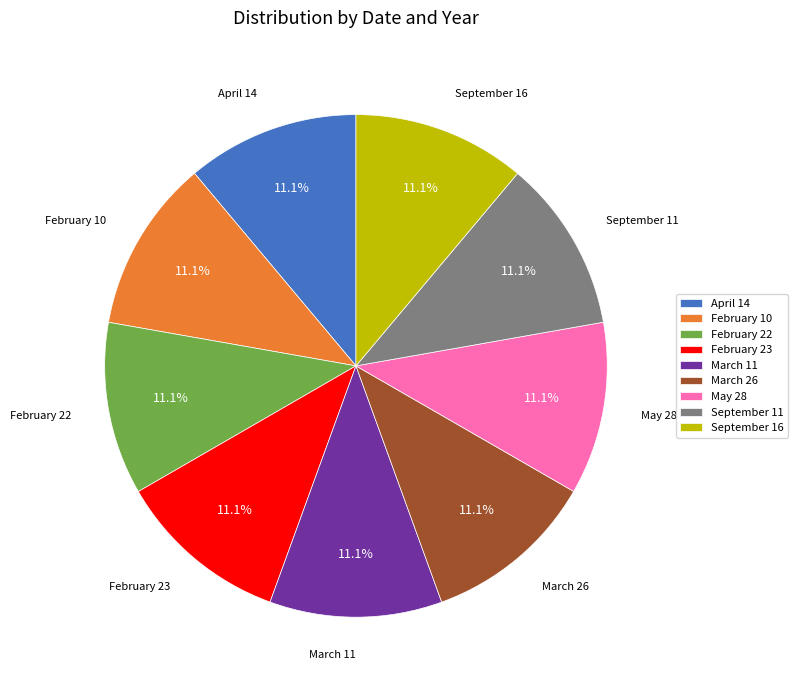

Is it true that September 11 is 11% of the pie?

True